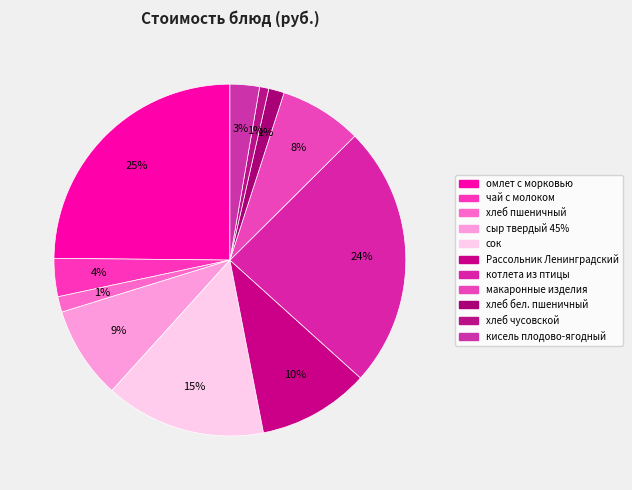

Count the number of slices in the pie.

11